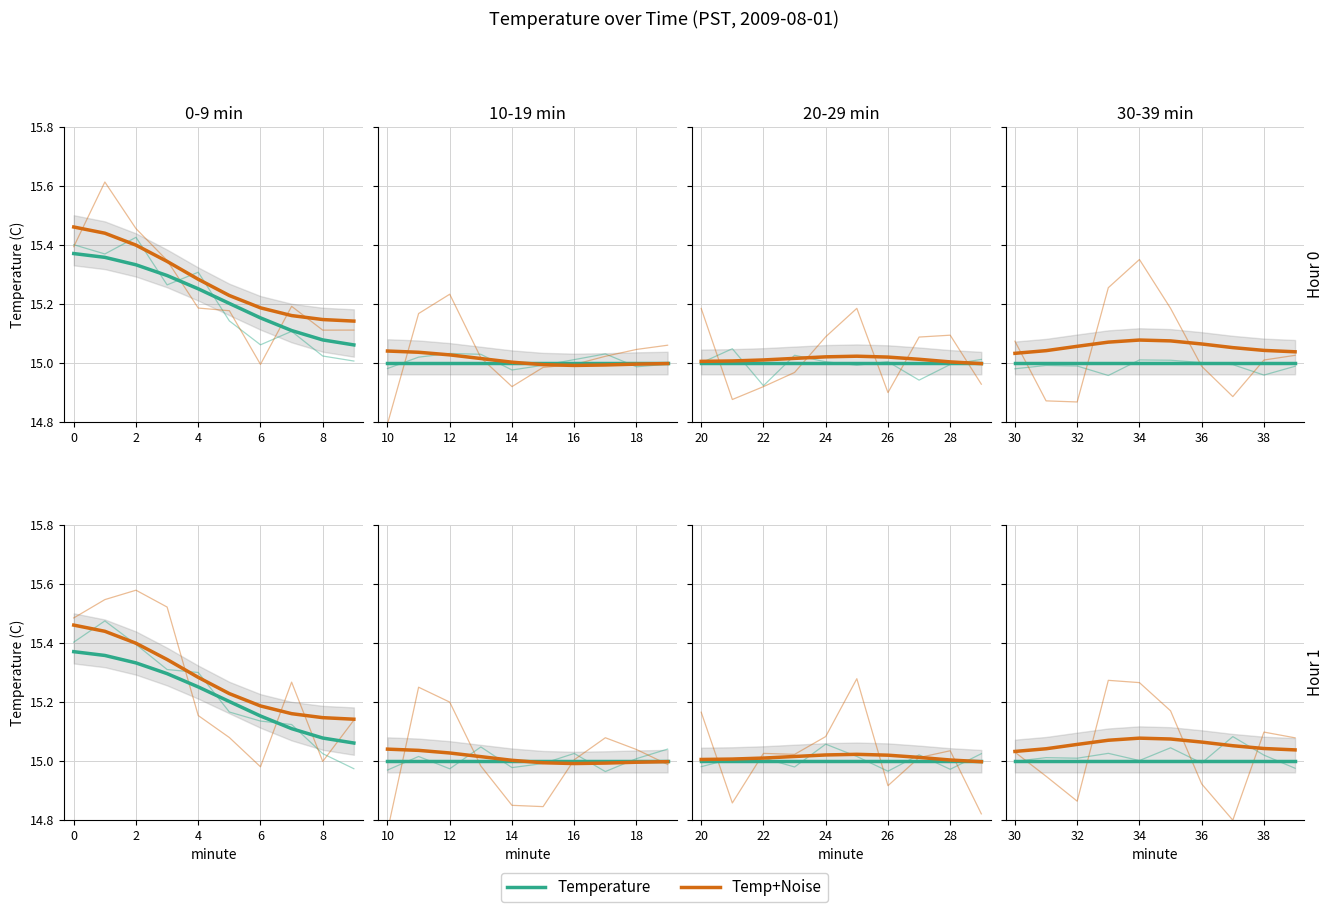

Between 8 and 9, which is larger?

8